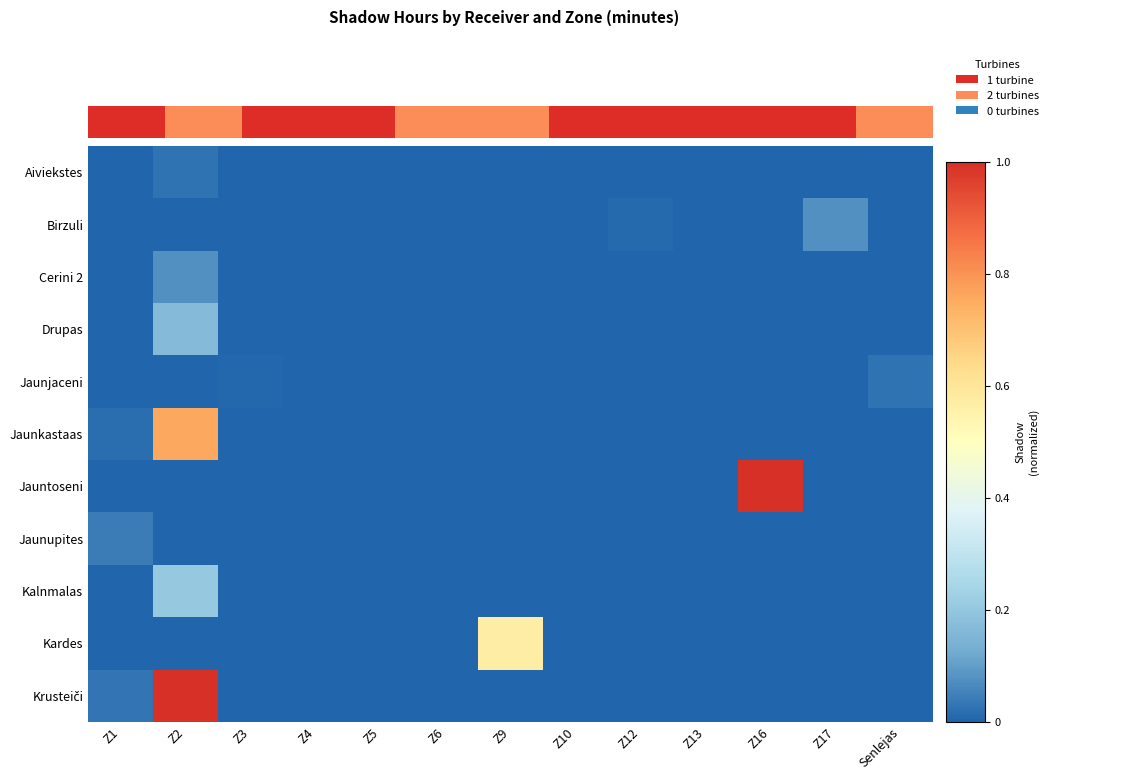

What is the difference between the maximum and minimum values in the Jauntoseni series?

1.0